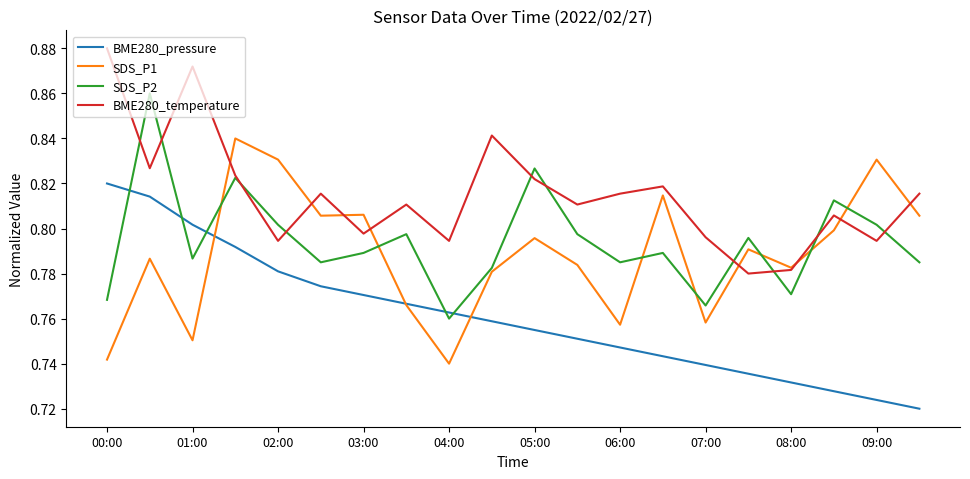

Which series has the largest total across all categories?

BME280_temperature